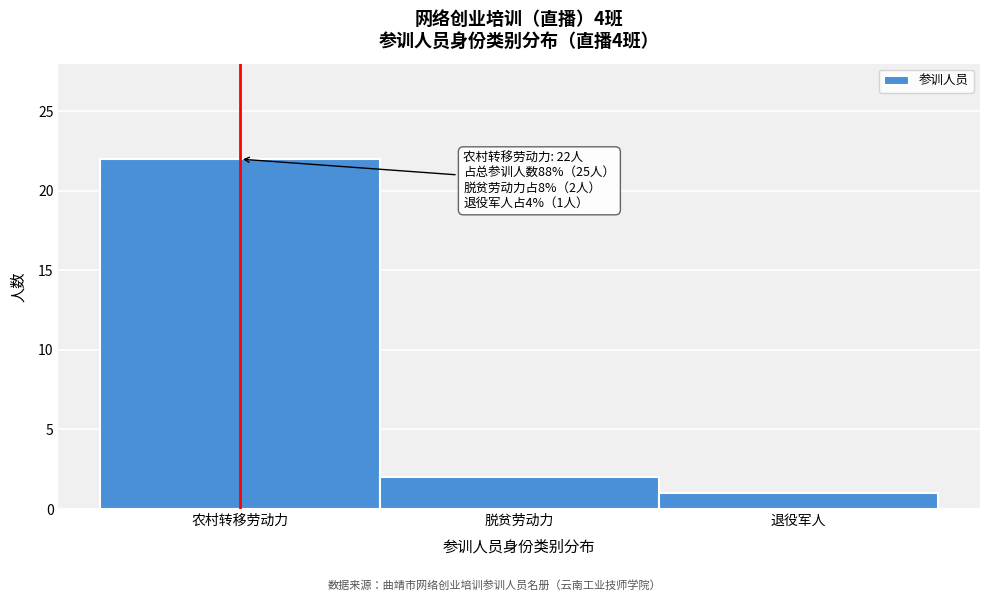

Reading left to right, transcribe all the data shown in this chart.

22	2	1